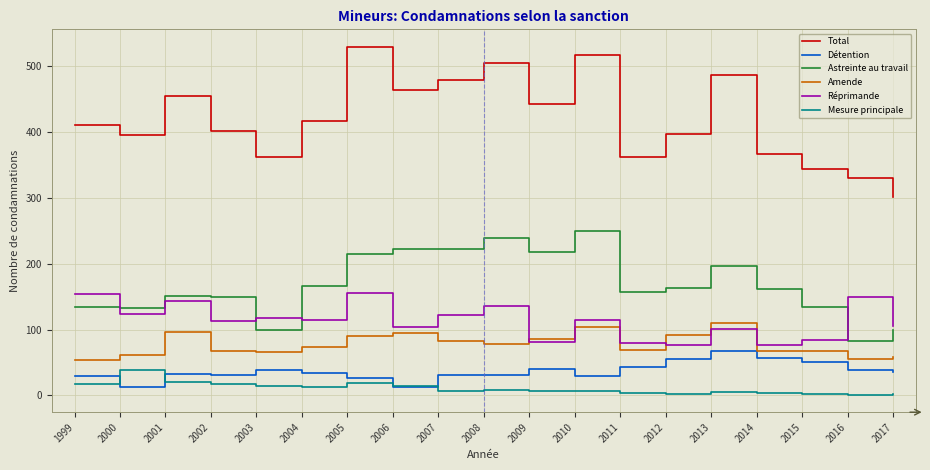

List the series in order of their peak value, lowest first.

Mesure principale, Détention, Amende, Réprimande, Astreinte au travail, Total